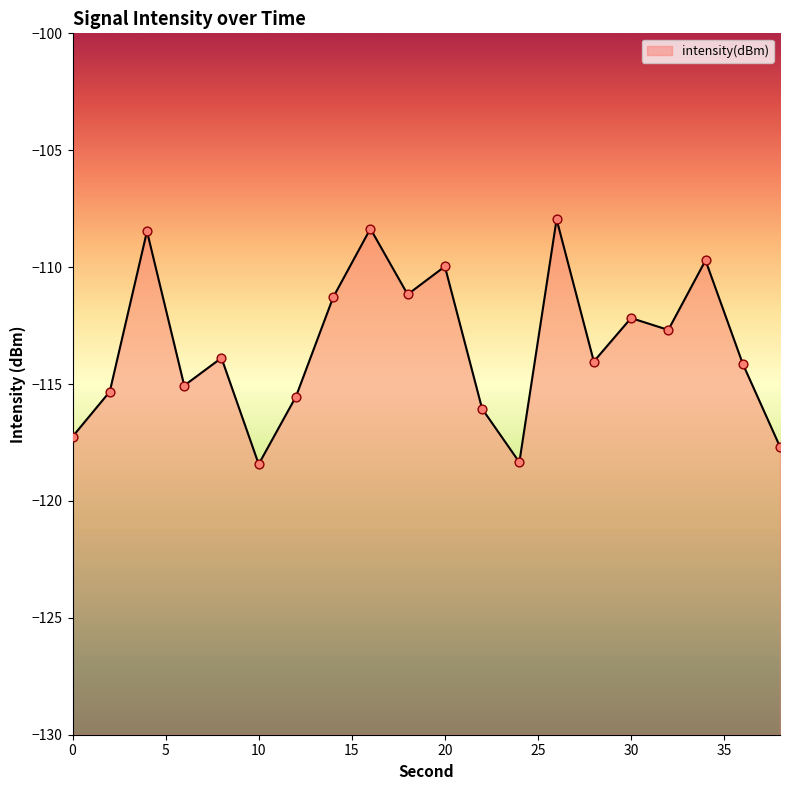

Between 20 and 12, which is larger?

20